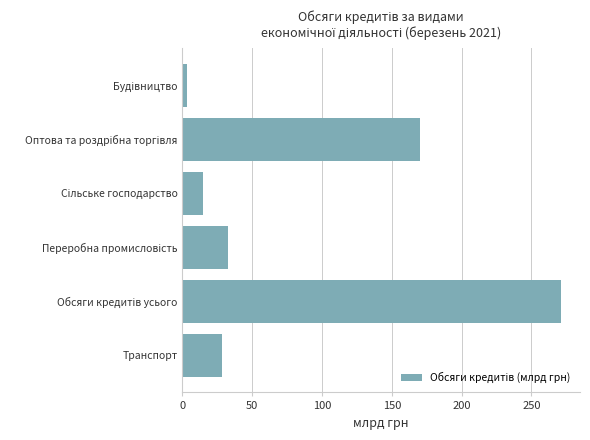

What is the difference between the maximum and minimum values?

267.7